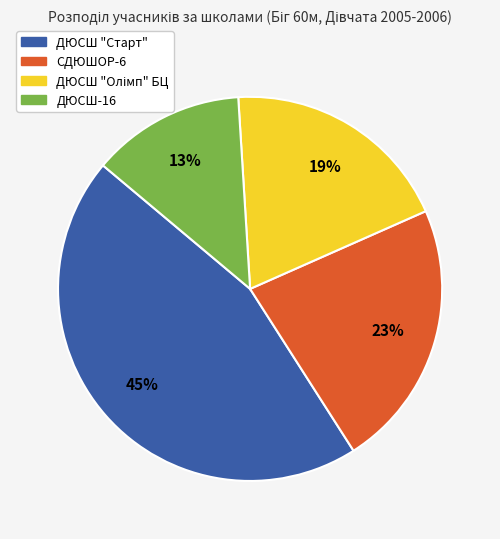

Is СДЮШОР-6 the majority of the pie?

No